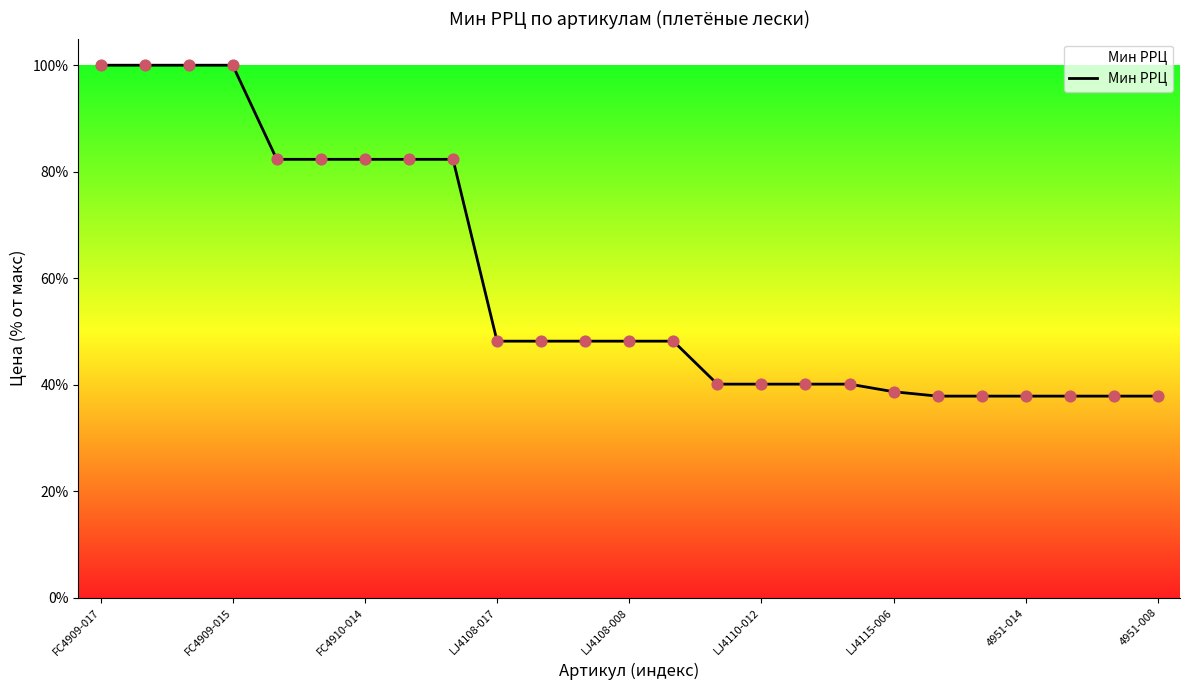

What is the smallest value displayed?

37.9